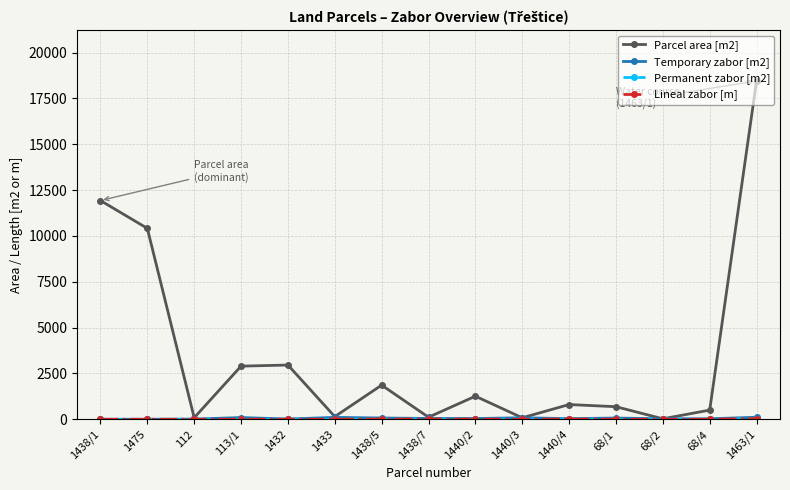

Is this an area chart (filled region under the line)?

No